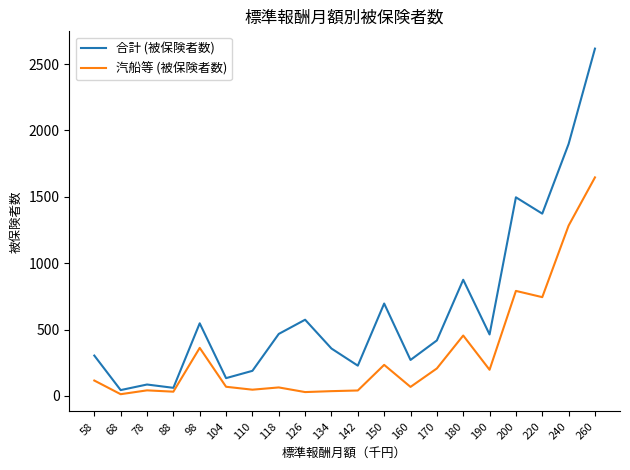

True or false: 合計 (被保険者数) and 汽船等 (被保険者数) cross at least once.

False